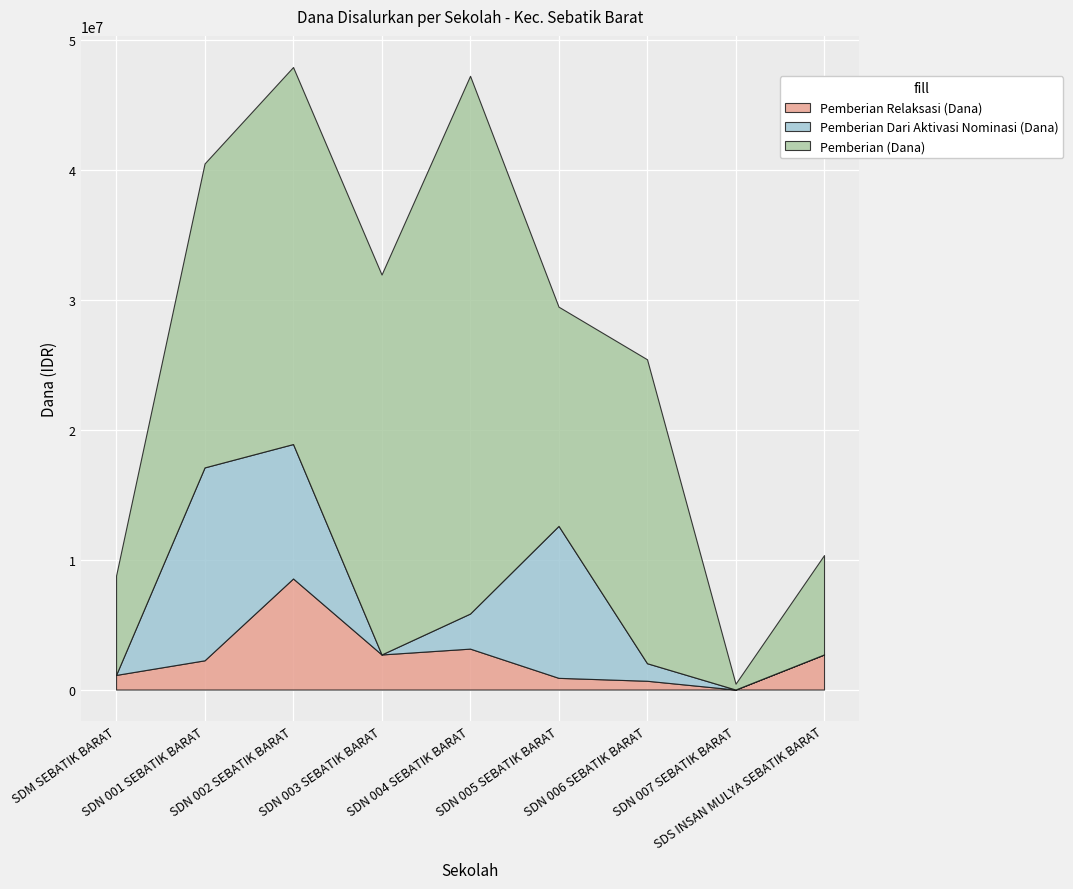

What is the highest value of the Pemberian Relaksasi (Dana) series?

8550000